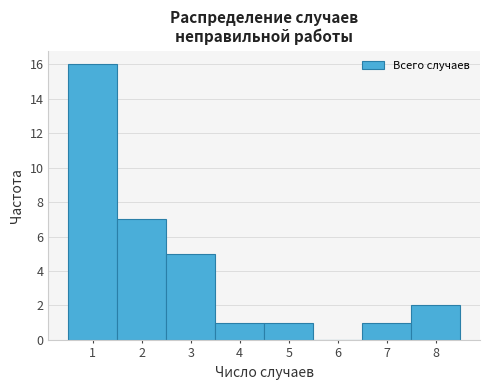

Reading left to right, what are all the values shown in this chart?

1=16	2=7	3=5	4=1	5=1	6=0	7=1	8=2